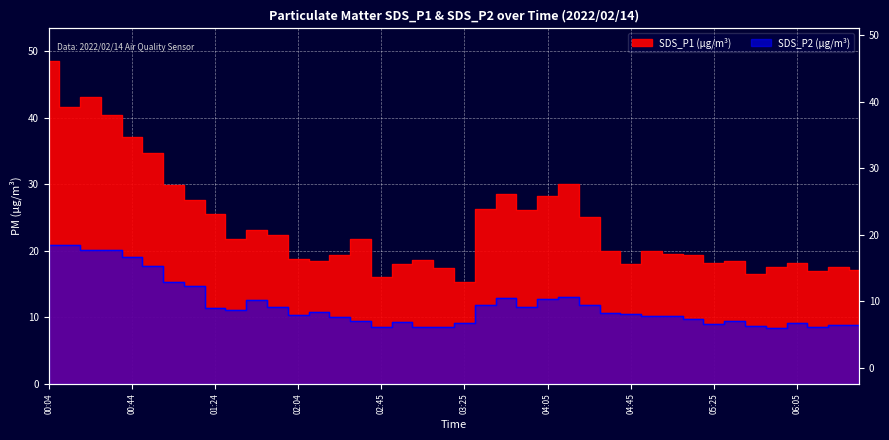

Which series has the largest total across all categories?

SDS_P1